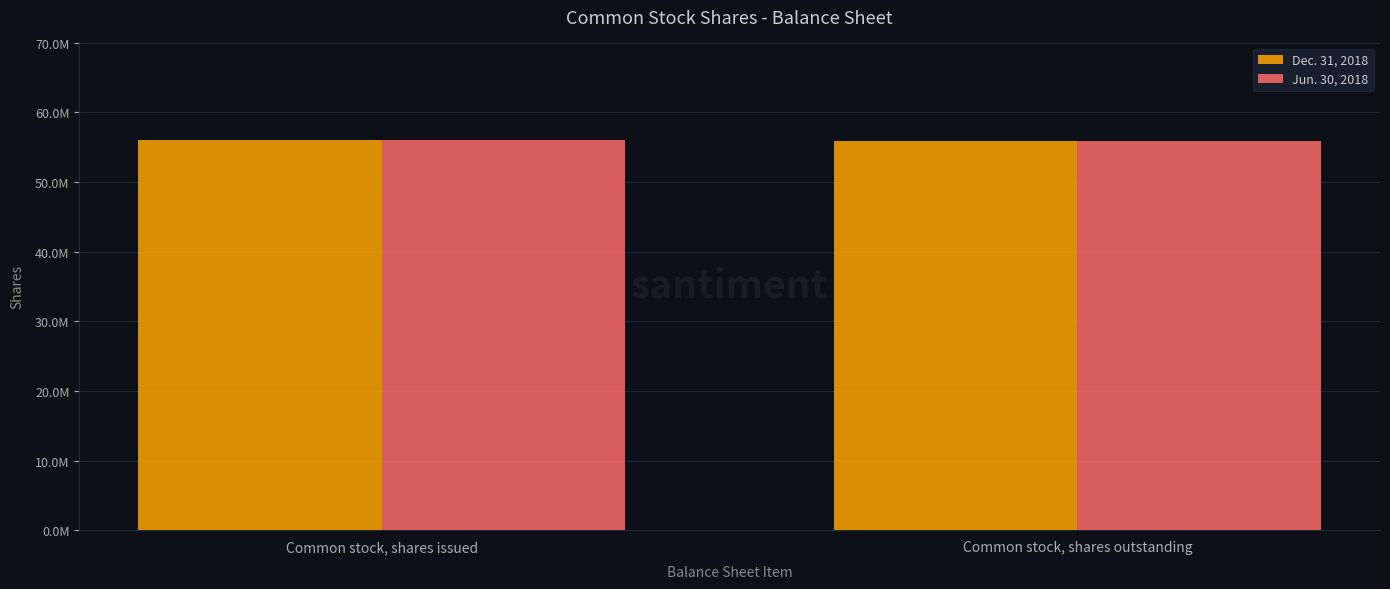

Is the value of Dec. 31, 2018 at Common stock, shares issued greater than the value of Jun. 30, 2018 at Common stock, shares outstanding?

Yes